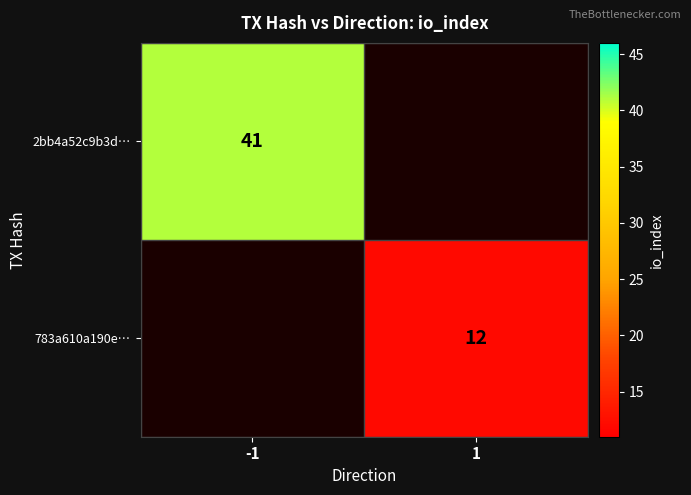

At which category does the chart reach its minimum across all series?

1